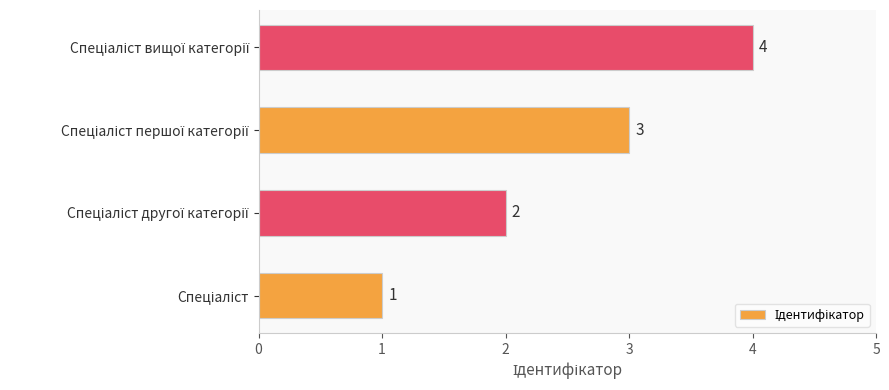

What is the maximum value shown in the chart?

4